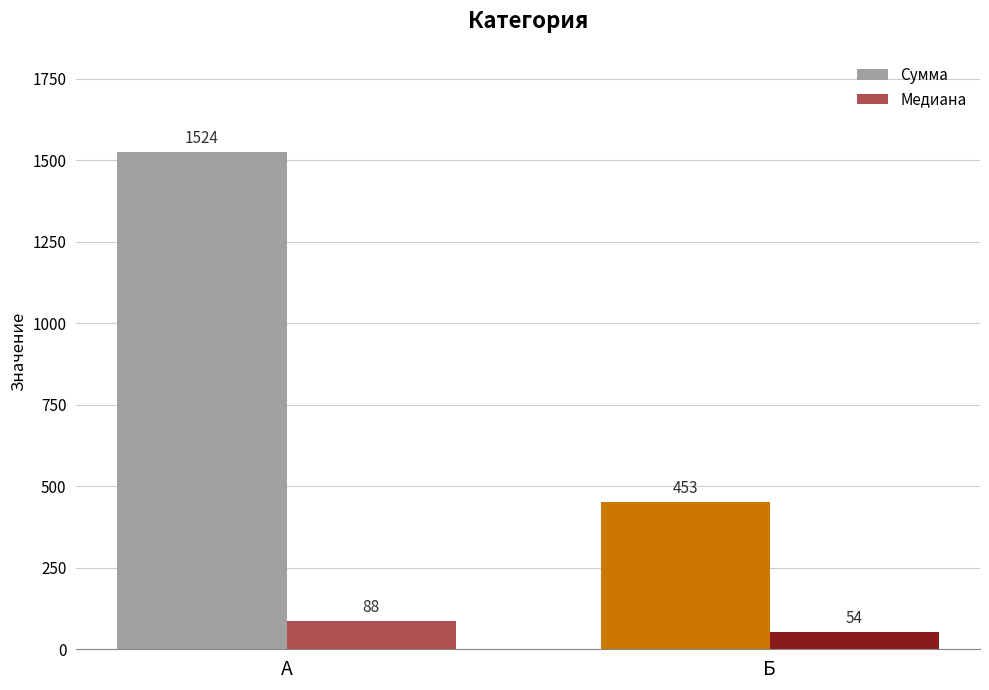

Is it true that Сумма equals 453 at Б?

True